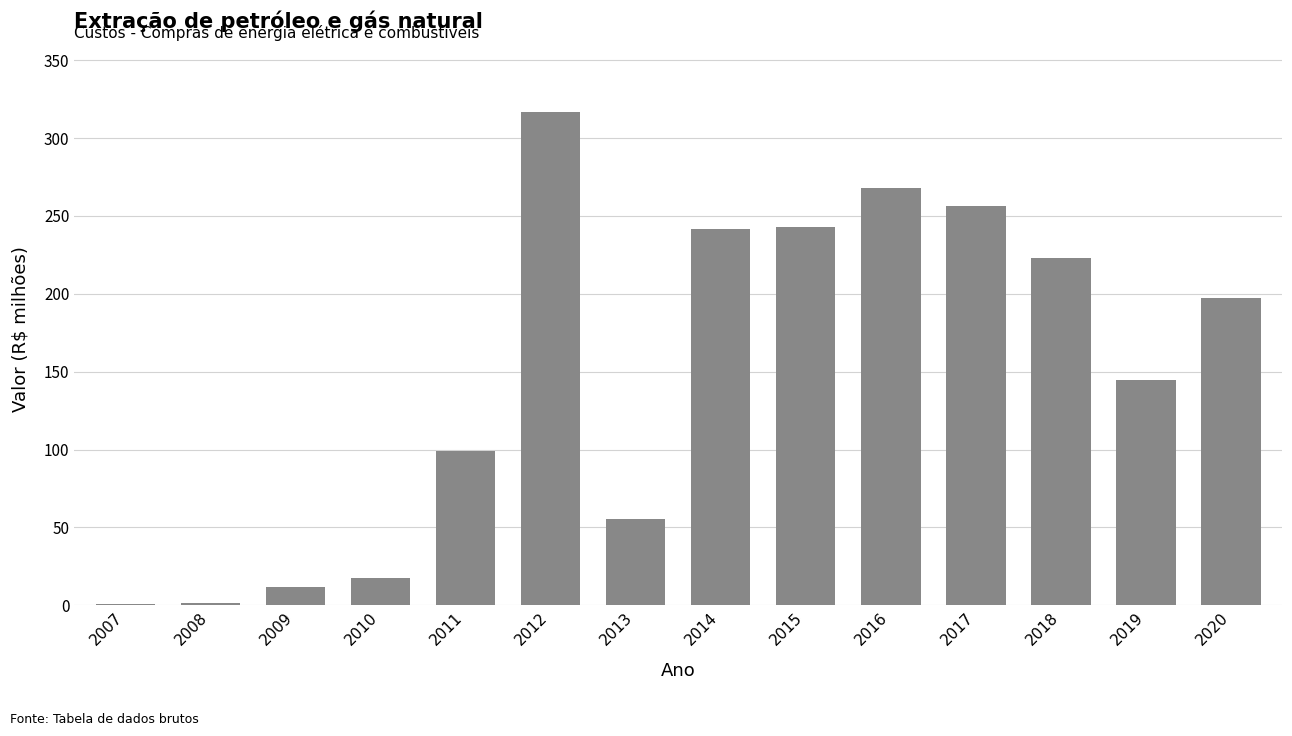

Between 2018 and 2016, which is larger?

2016